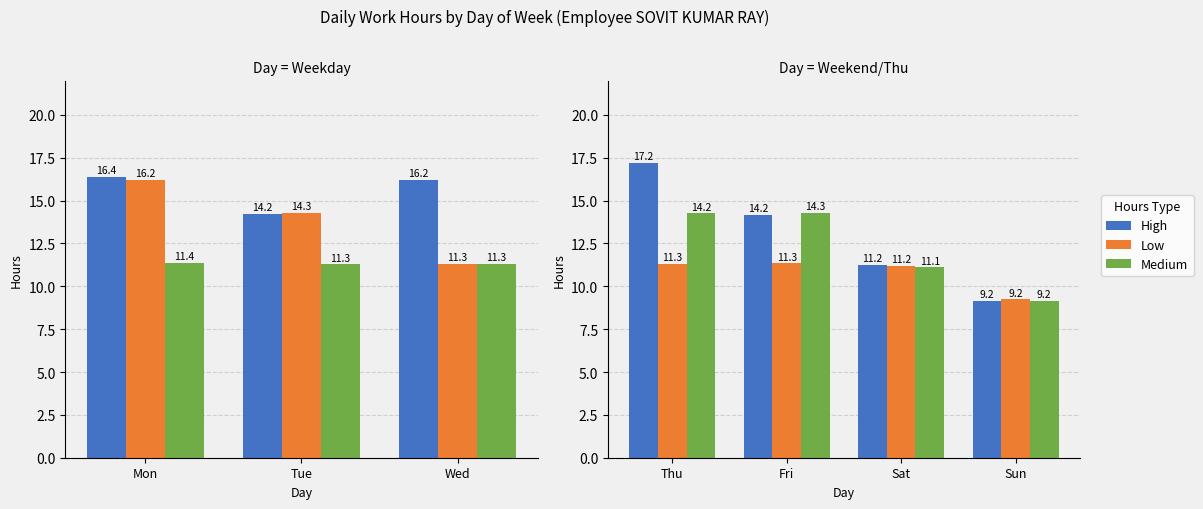

Rank the series at Sun from lowest to highest value.

Medium, High, Low